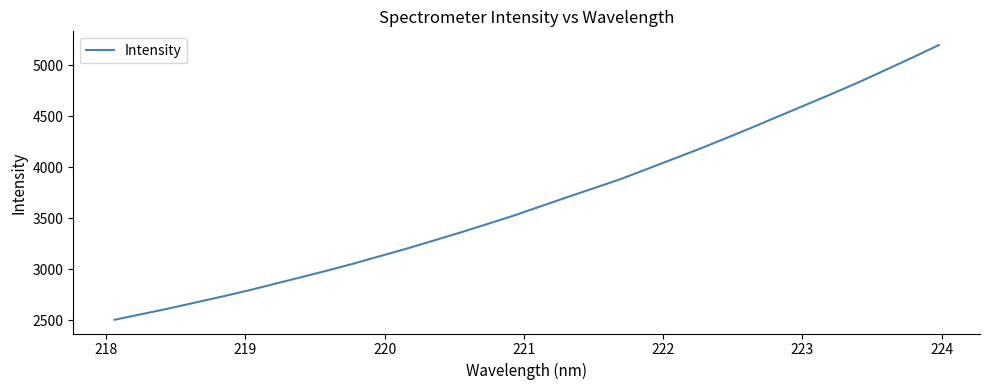

Reading left to right, extract all data points from this chart.

2505.4	2559.4	2613.7	2672.1	2730.5	2790.8	2856.3	2921.9	2988.2	3057.4	3131.3	3204.3	3282.6	3361.4	3443.4	3526.6	3616.4	3706.3	3794.0	3882.7	3981.7	4081.9	4182.0	4286.9	4394.3	4504.5	4613.8	4723.4	4836.8	4955.8	5075.6	5199.4